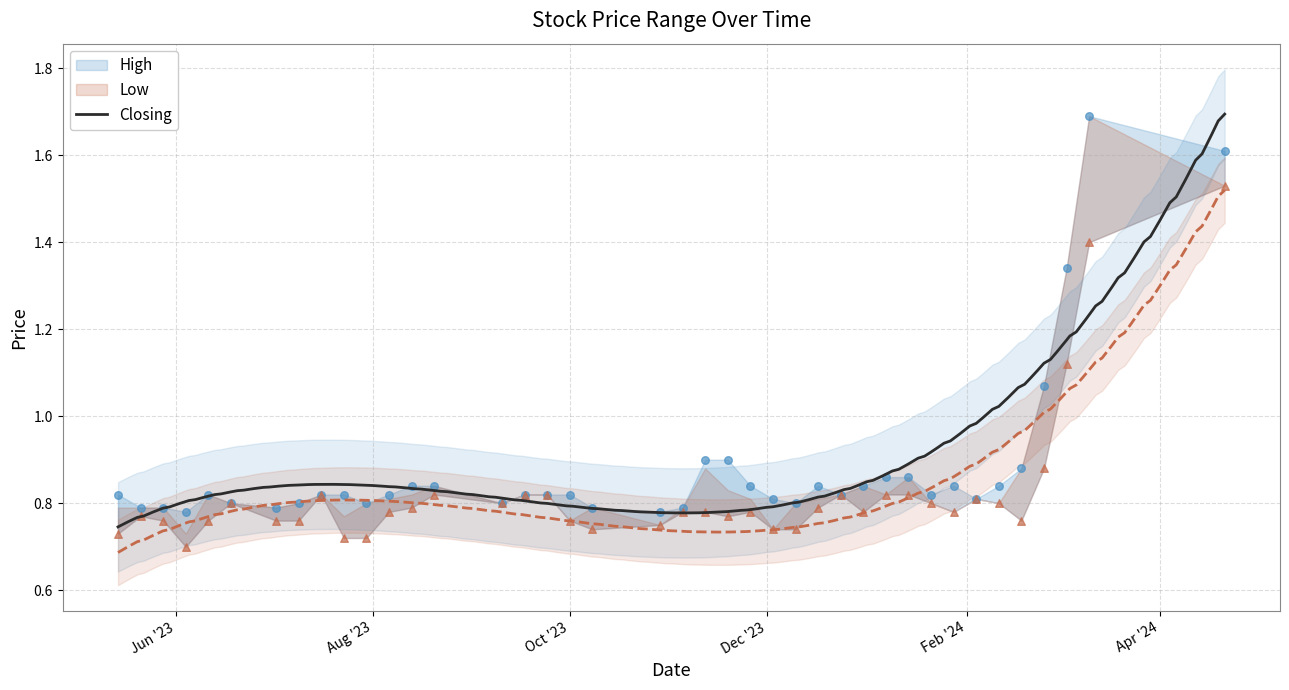

At how many categories does at least one series exceed 0?

40